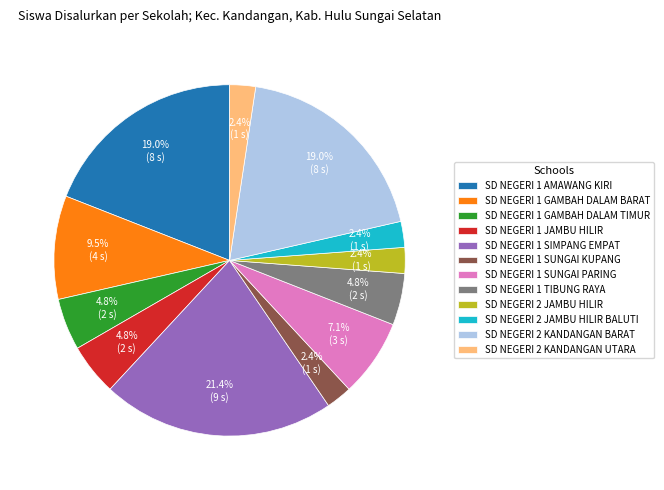

How many segments does this pie chart have?

12